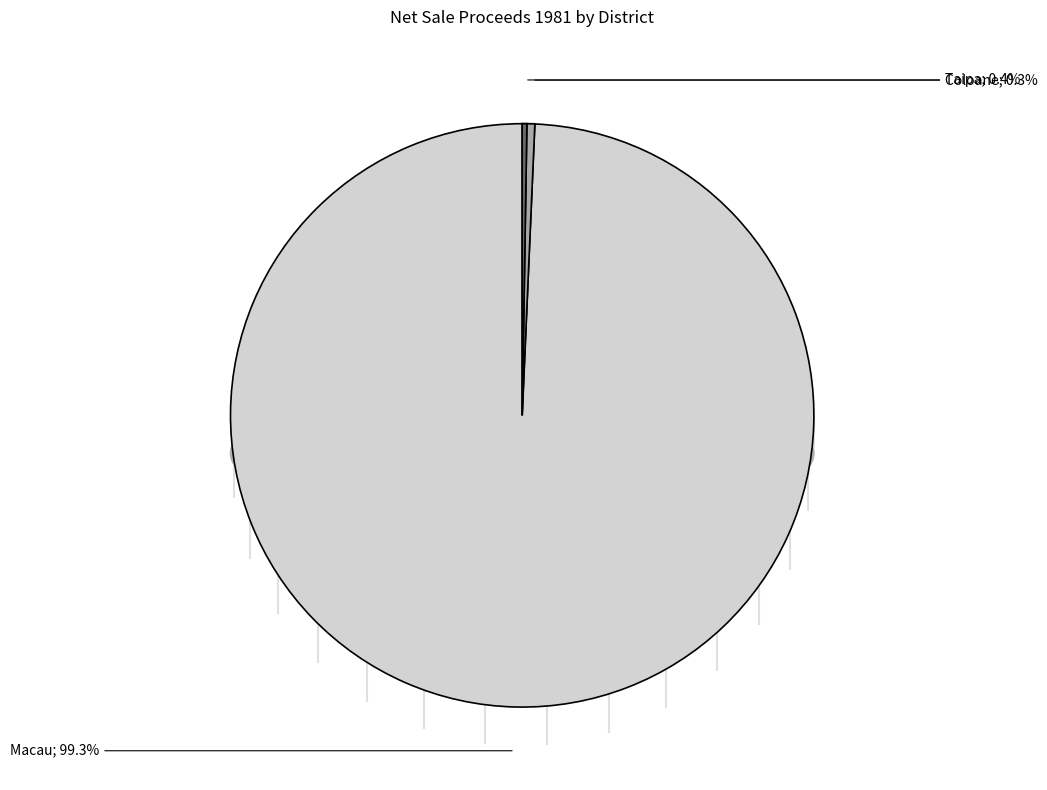

Between Coloane and Macau, which is larger?

Macau